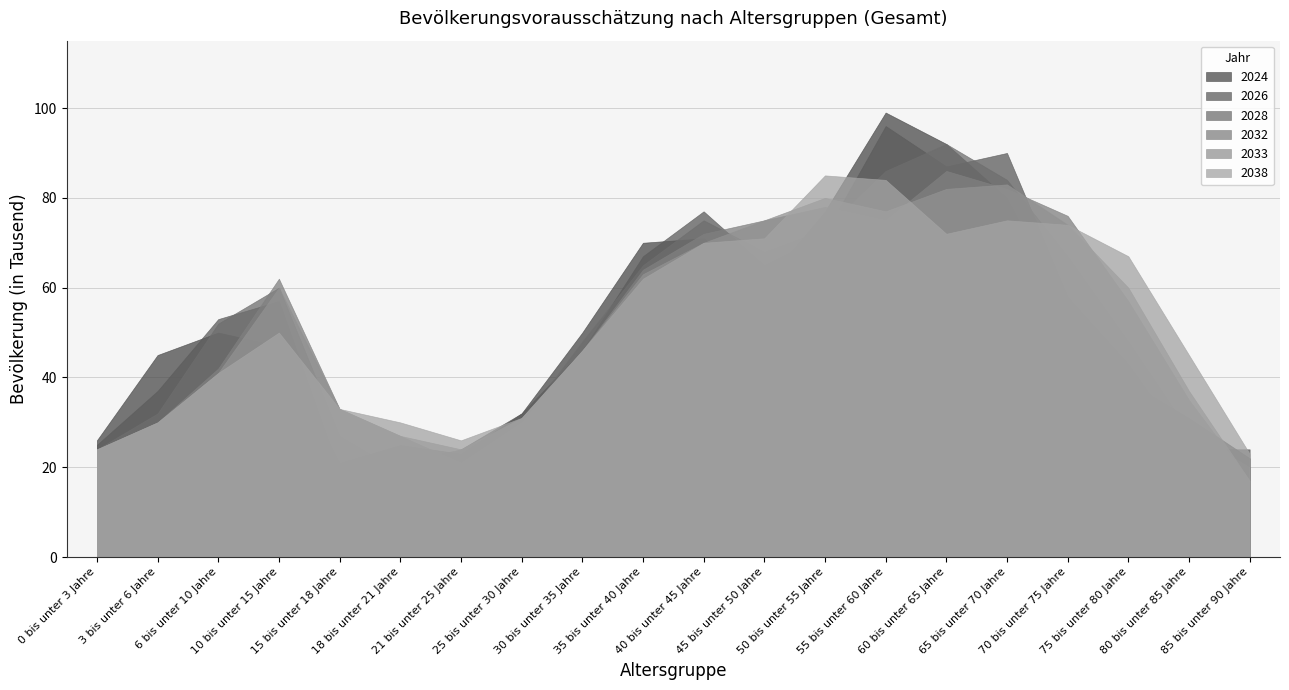

What is the difference between the 2032 values at 75 bis unter 80 Jahre and 6 bis unter 10 Jahre?

15